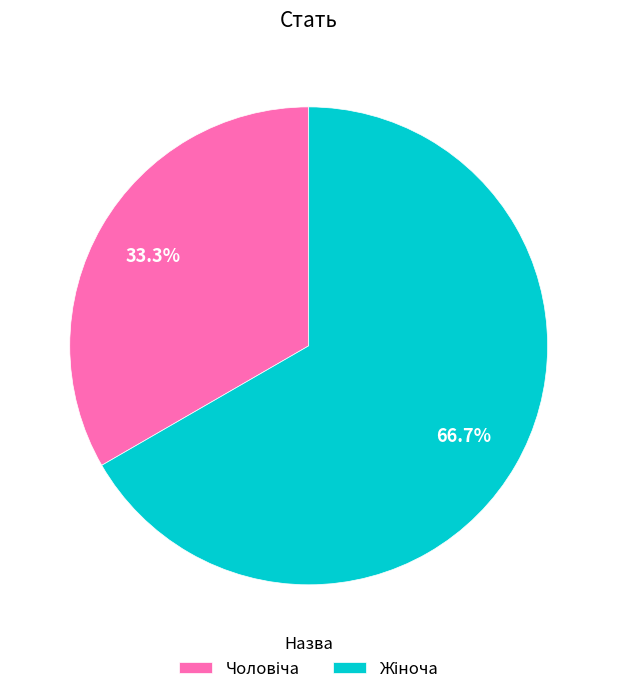

Is there a majority slice in this chart?

Yes